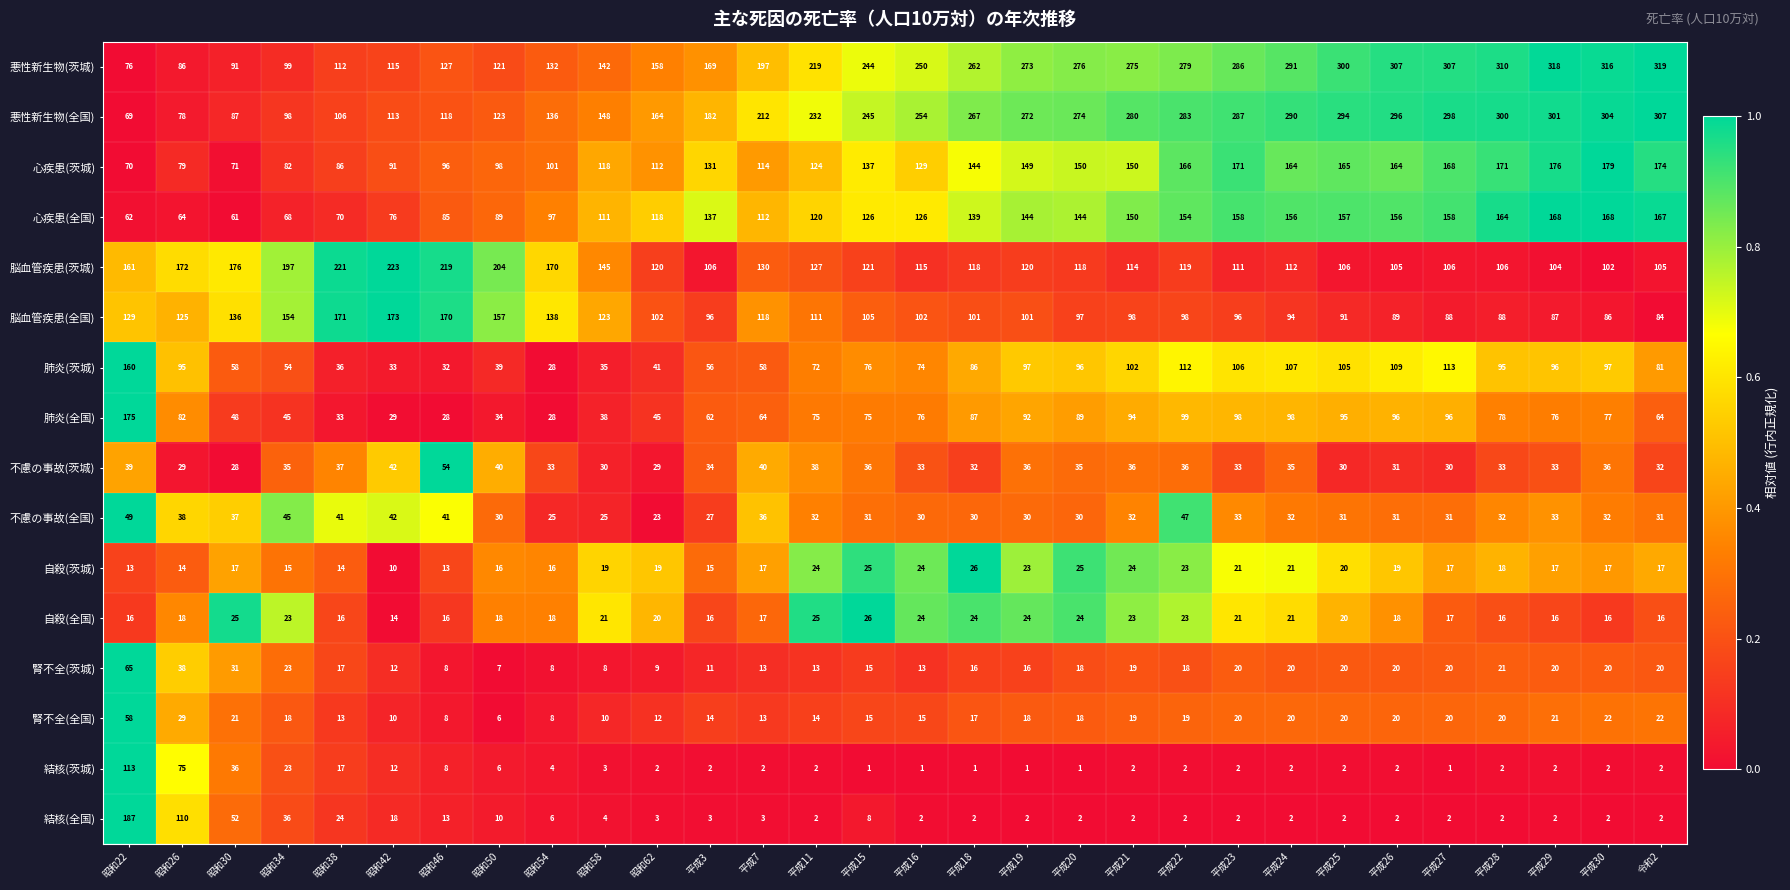

True or false: 肺炎(全国) has a value of 93 at 令和2.

False